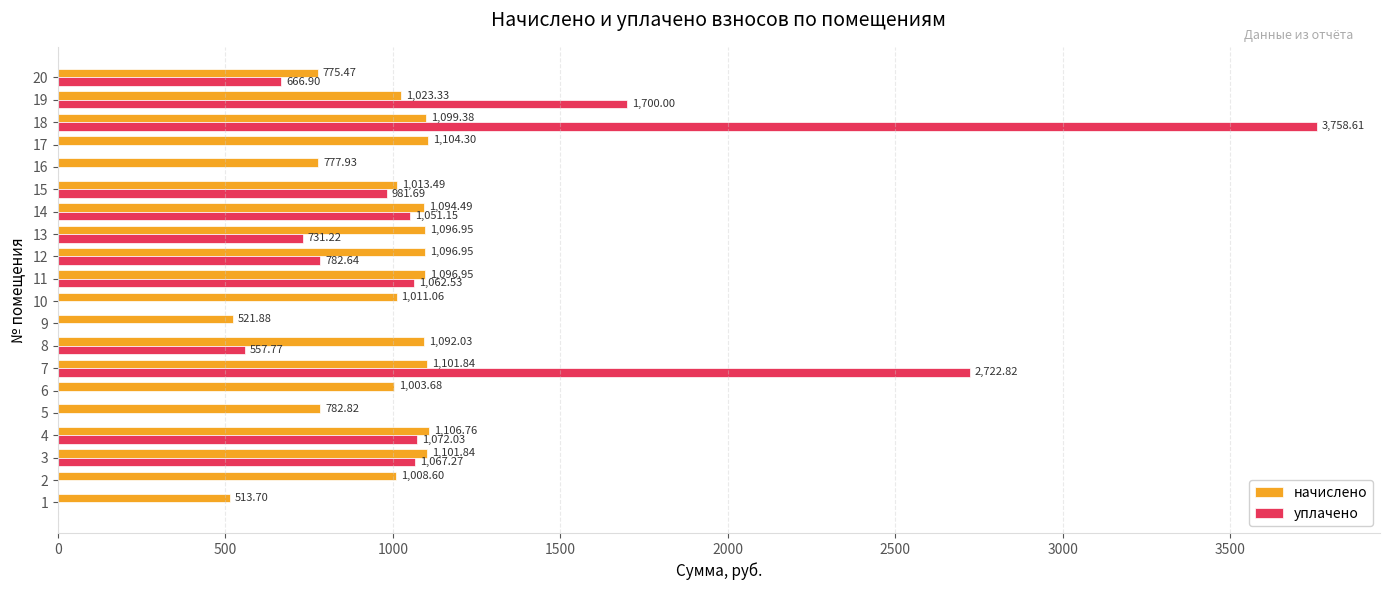

What is the maximum value for уплачено?

3758.6